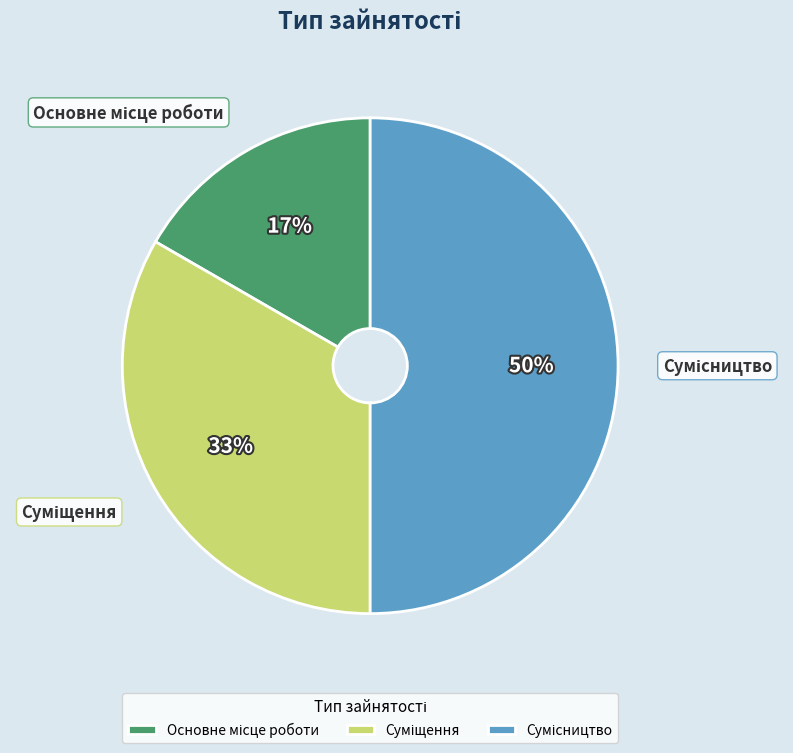

To the nearest percent, what is the difference between the largest and smallest slice percentages?

33%